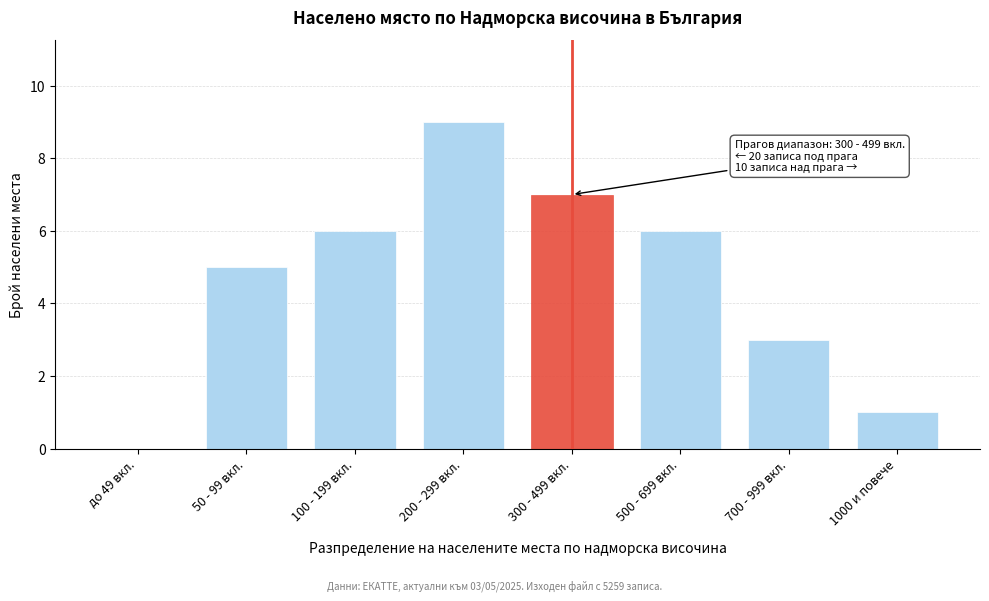

Reading left to right, what are all the values shown in this chart?

до 49 вкл.=0	50 - 99 вкл.=5	100 - 199 вкл.=6	200 - 299 вкл.=9	300 - 499 вкл.=7	500 - 699 вкл.=6	700 - 999 вкл.=3	1000 и повече=1